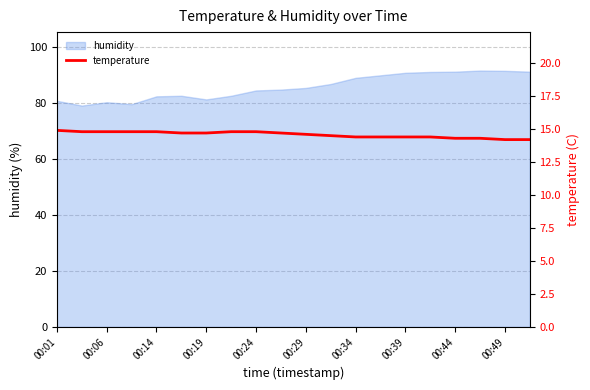

The value at 11 is 14.5. True or false?

True